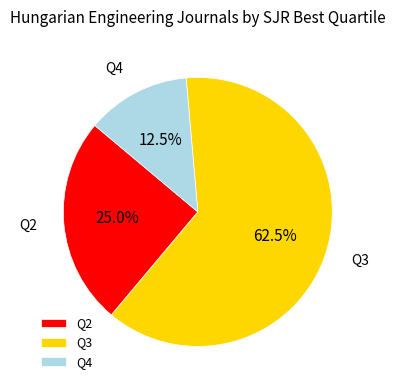

How many segments does this pie chart have?

3